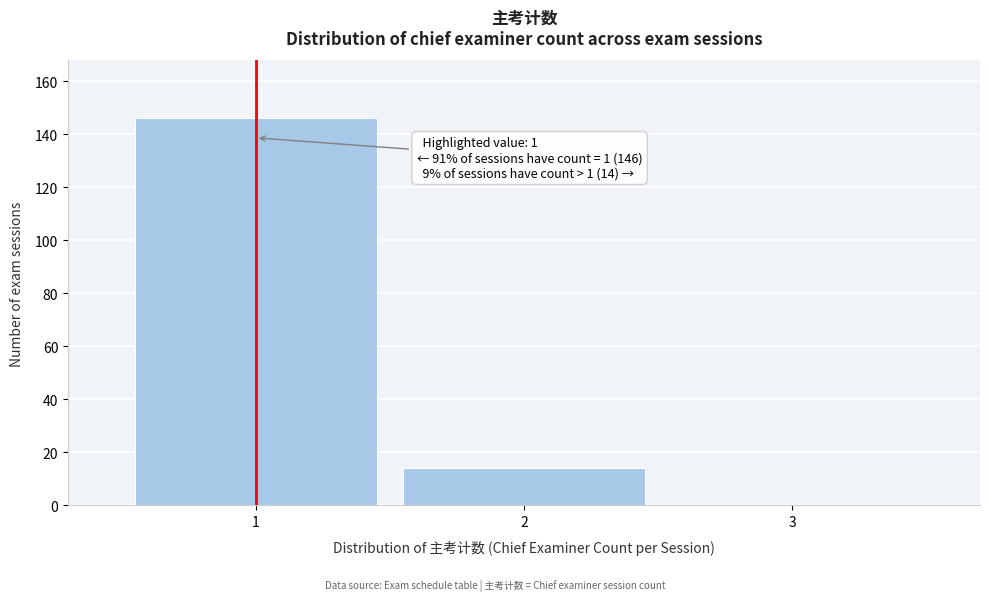

Which range on the x-axis has the tallest bar?

0.5 to 1.5